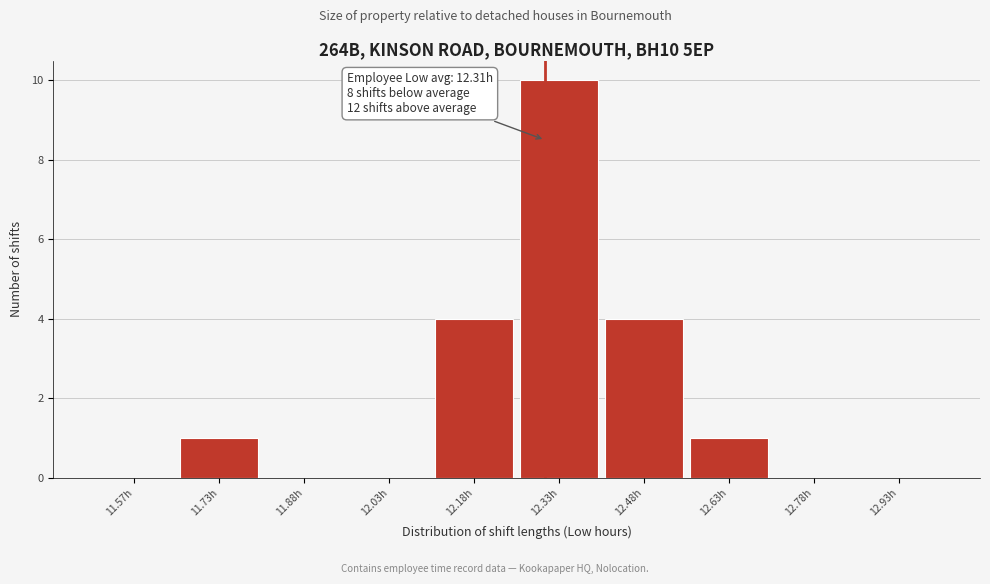

Over which range of the x-axis is the bar tallest?

12.25 to 12.40